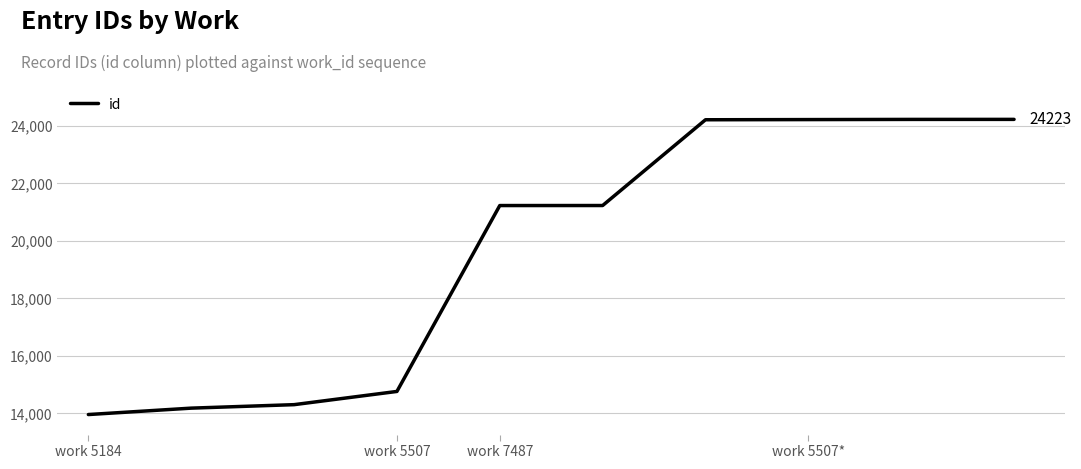

What is the difference between the maximum and minimum values?

10273